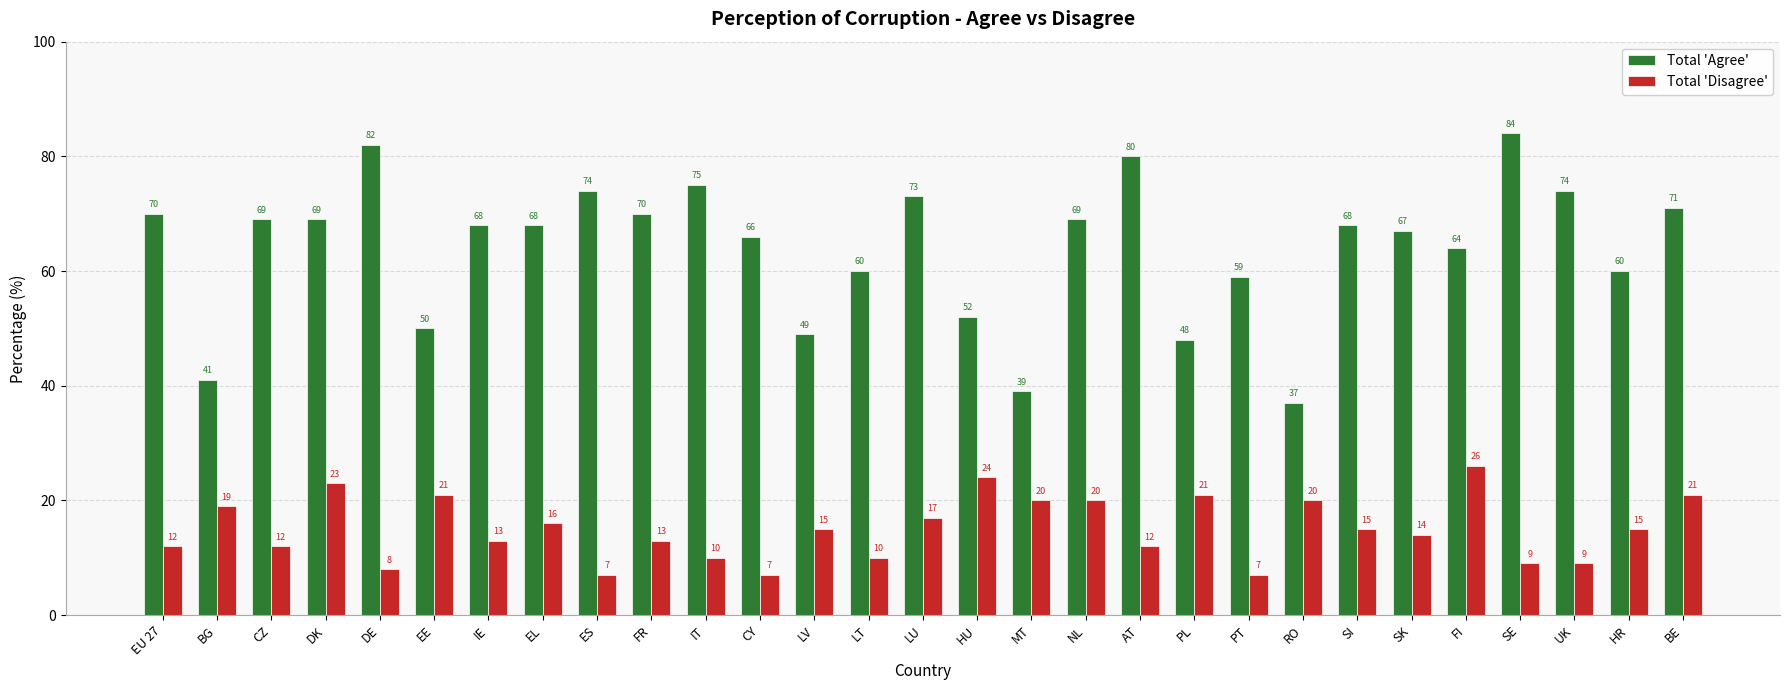

What is the value of the Total 'Disagree' bar at the 16th from the left?

24